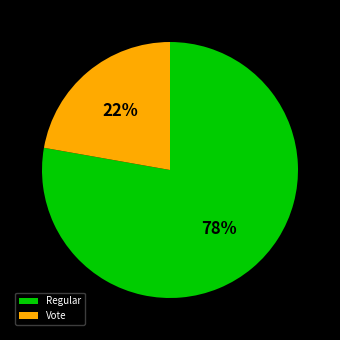

What percentage is the Regular slice, to the nearest percent?

78%